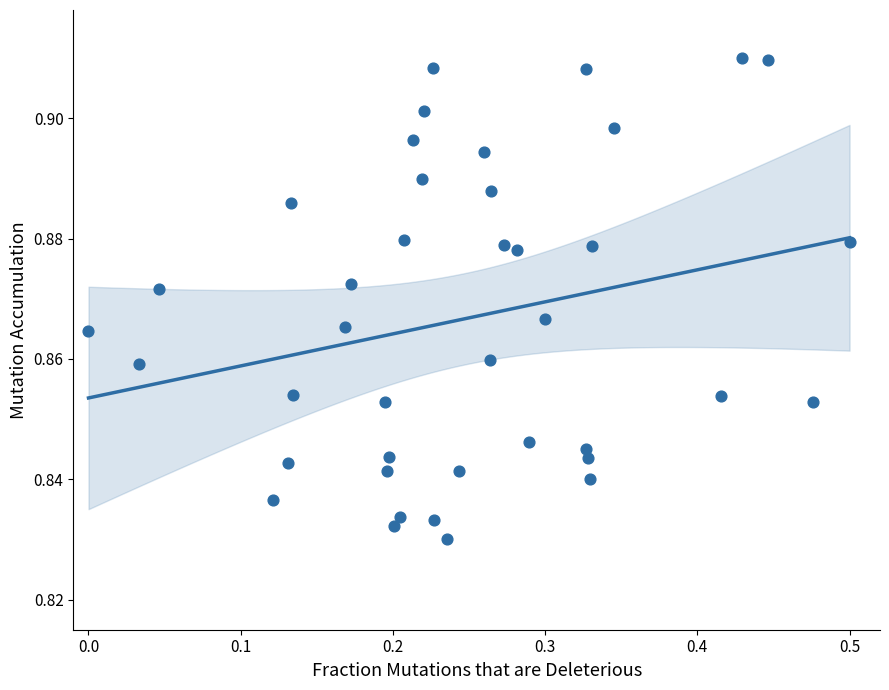

What is the range of X values (max minus min)?

0.5